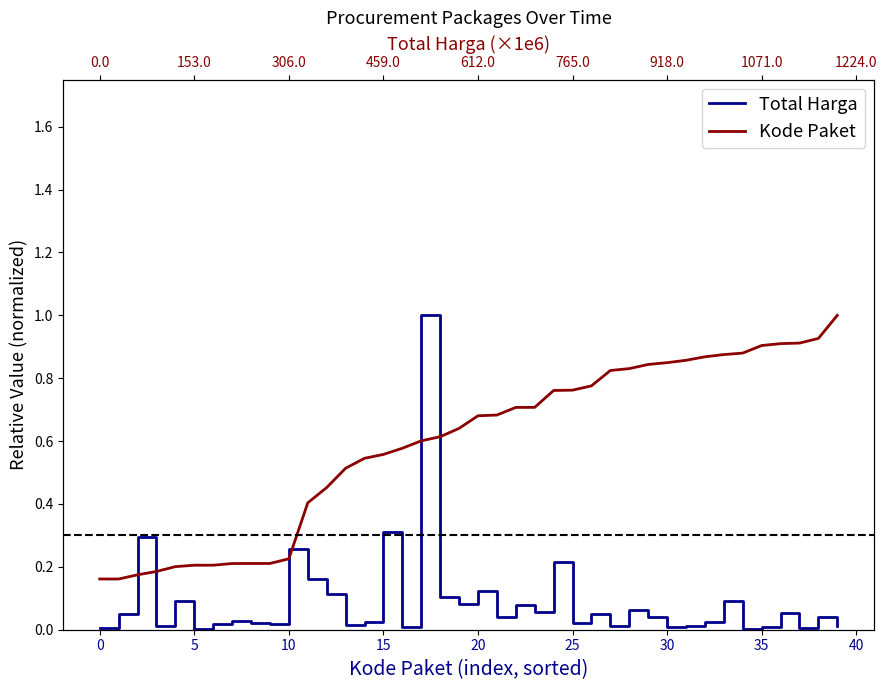

At which category is the sum across all series the highest?

17